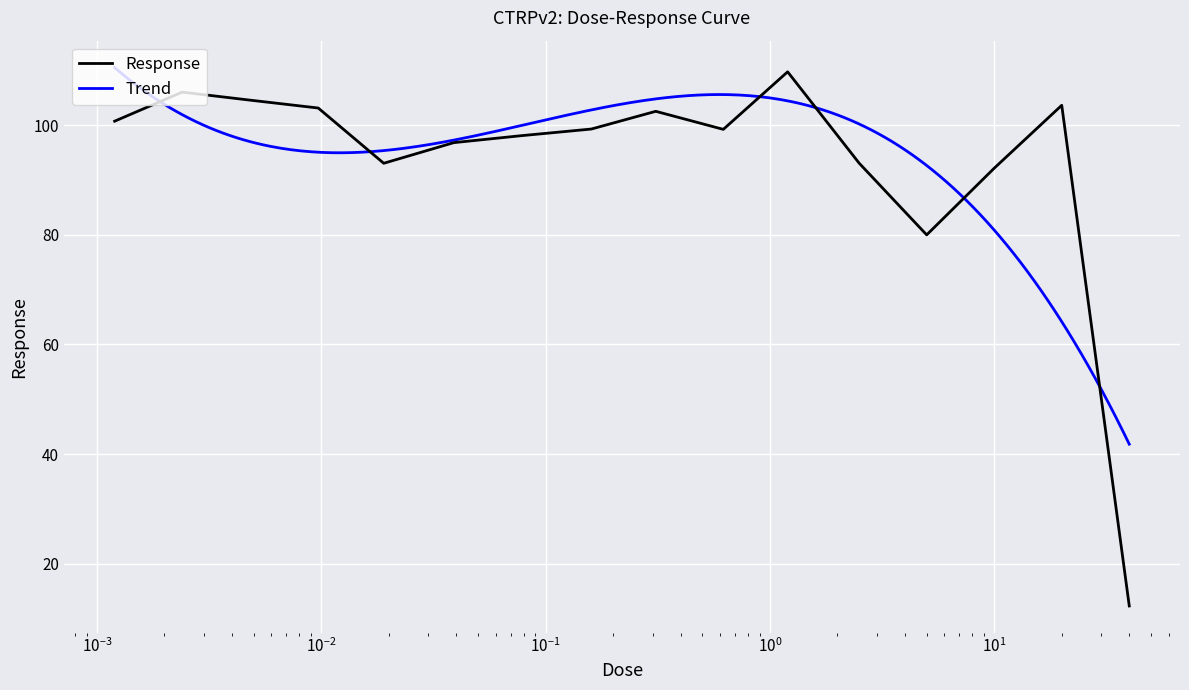

How many data points are less than 99?

7